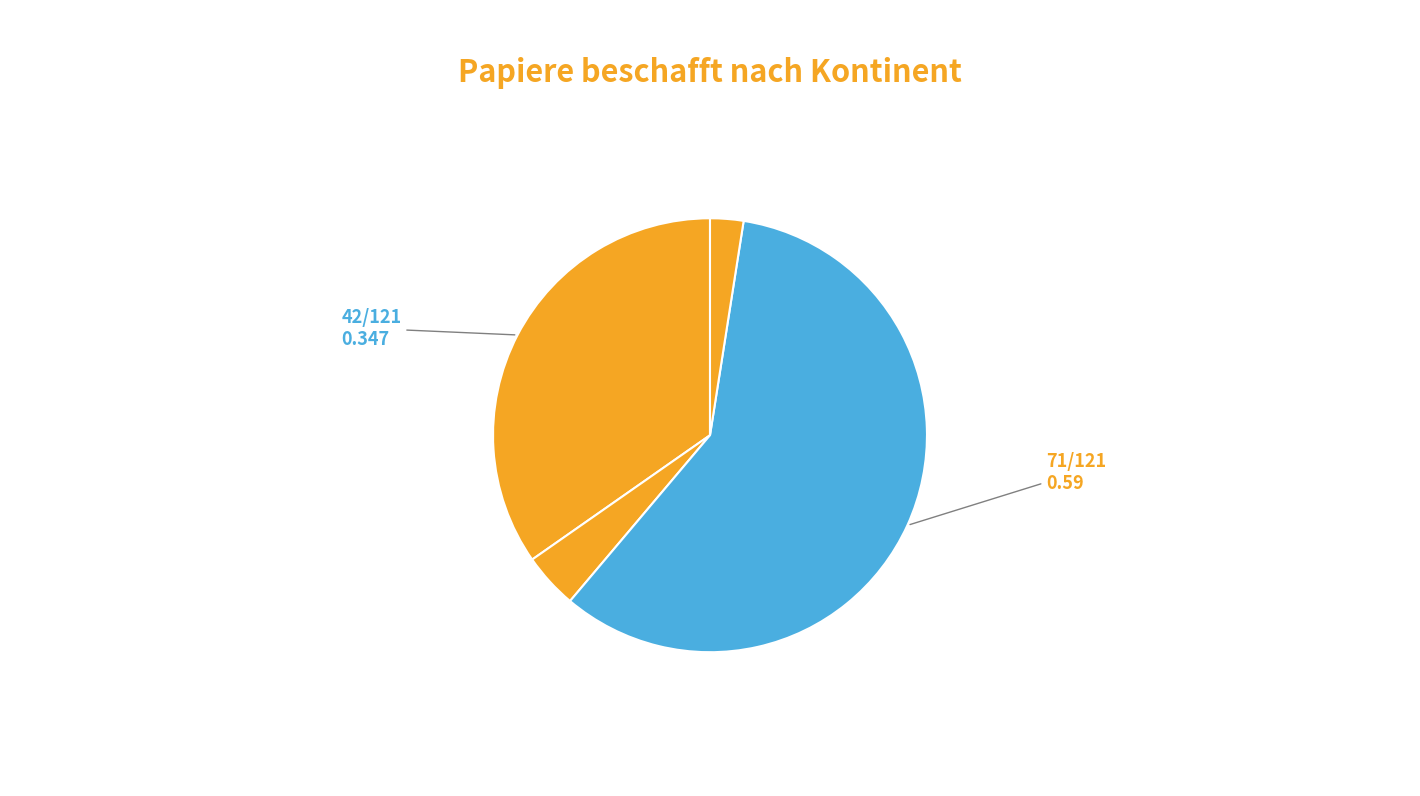

Which slice is the smallest?

Amerika